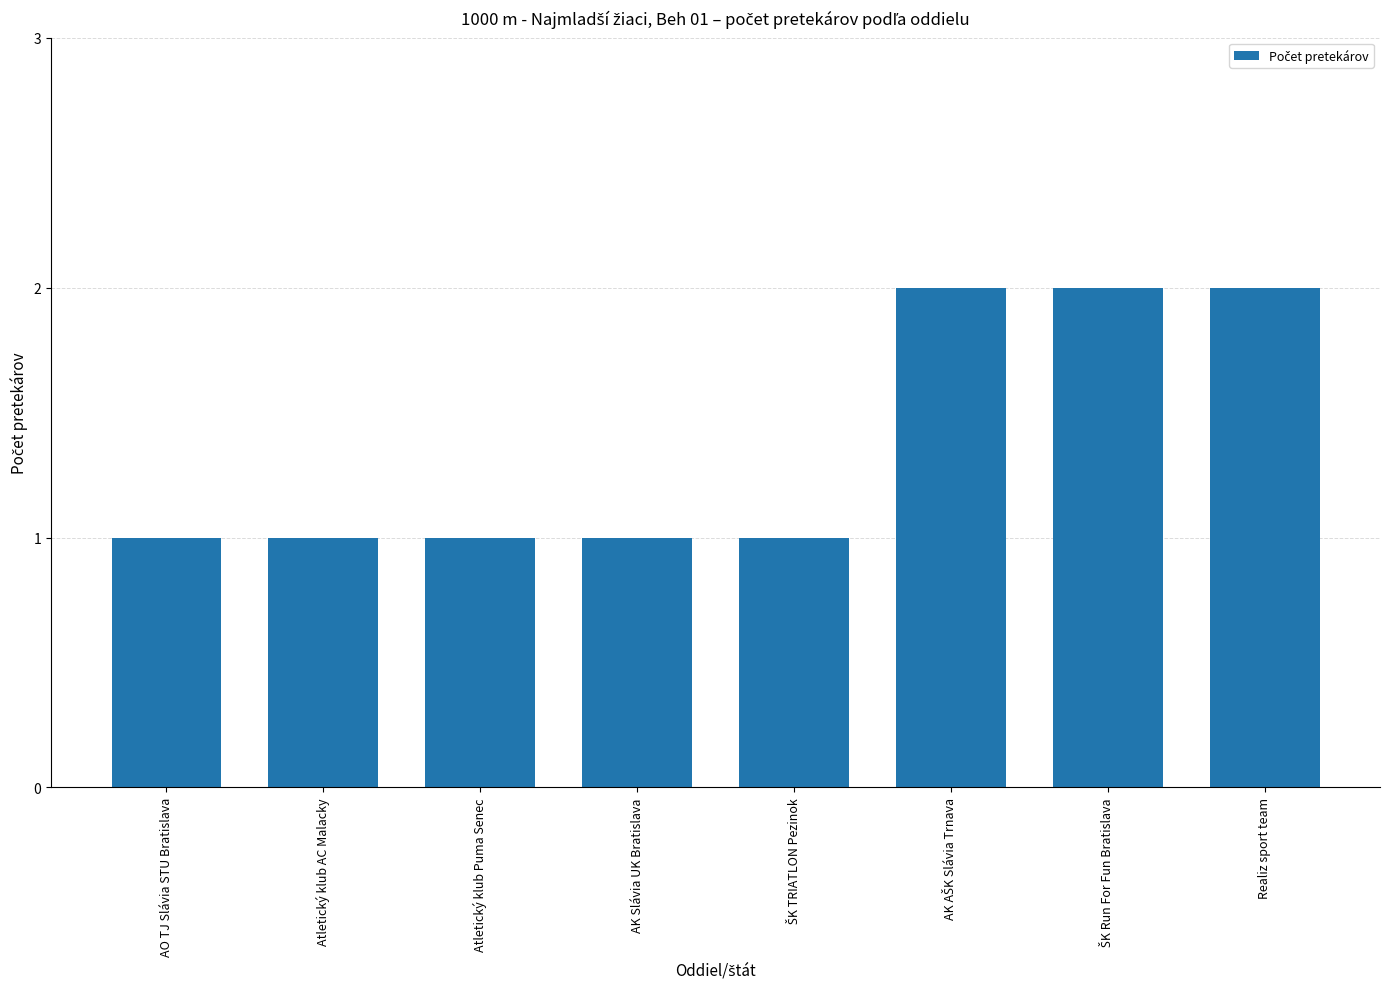

Reading left to right, list all the values displayed in this chart.

1	1	1	1	1	2	2	2